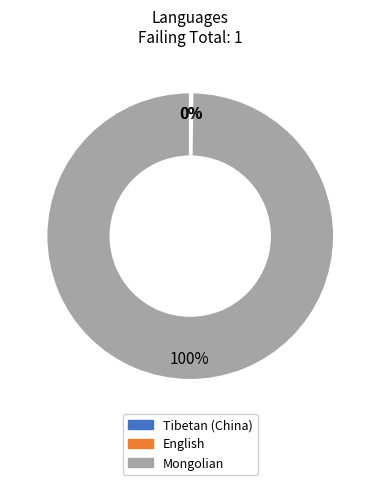

Is it true that Mongolian is 100% of the pie?

True